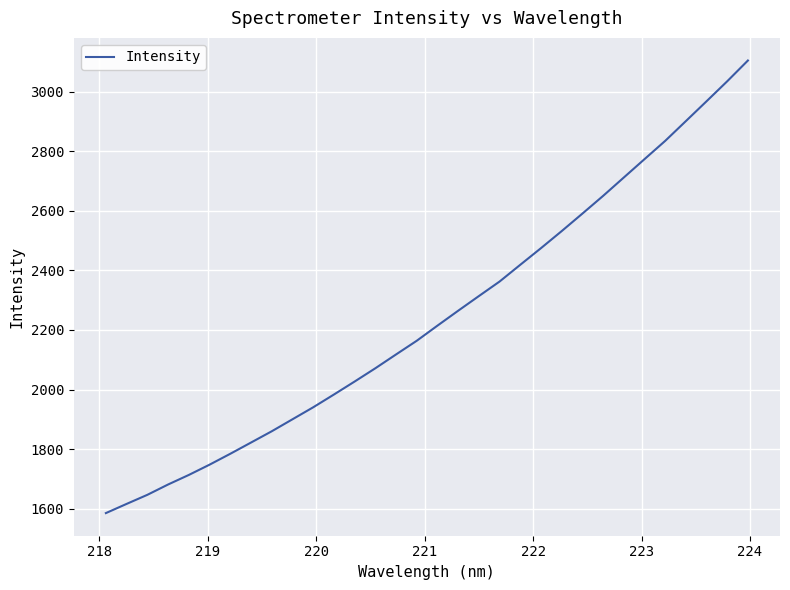

What is the difference between the maximum and minimum values?

1520.0